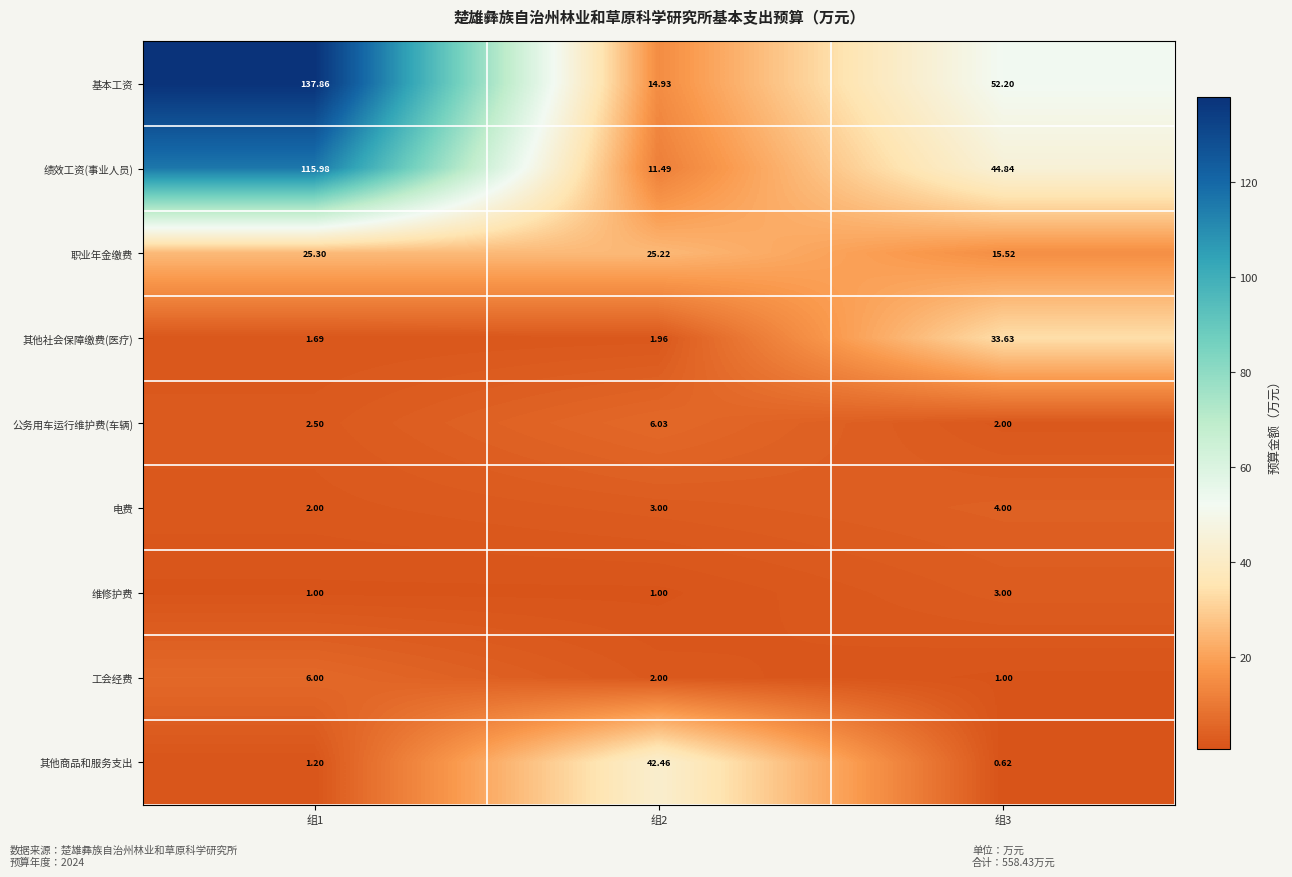

Rank the series at 组3 from lowest to highest value.

其他商品和服务支出, 工会经费, 公务用车运行维护费(车辆), 维修护费, 电费, 职业年金缴费, 其他社会保障缴费(医疗), 绩效工资(事业人员), 基本工资